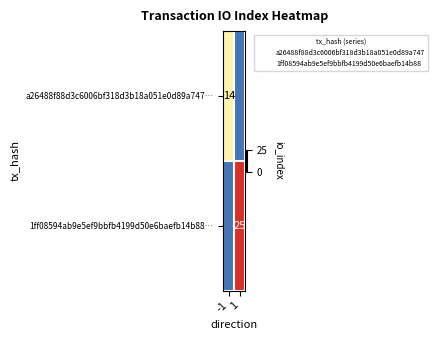

The a26488f88d3c6006bf318d3b18a051e0d89a747… series shows 14 at -1. True or false?

True